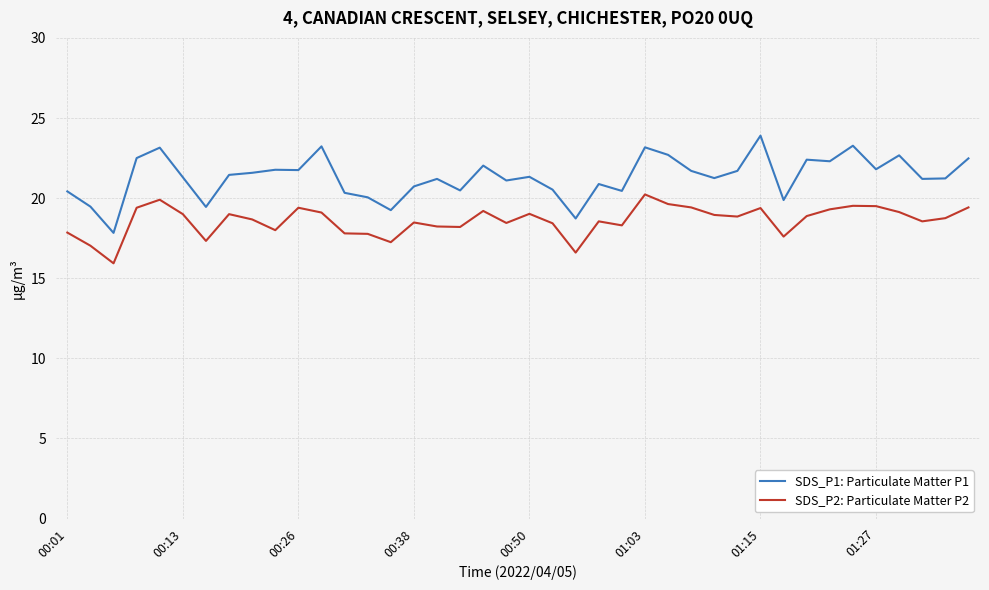

At how many categories does at least one series exceed 17?

40